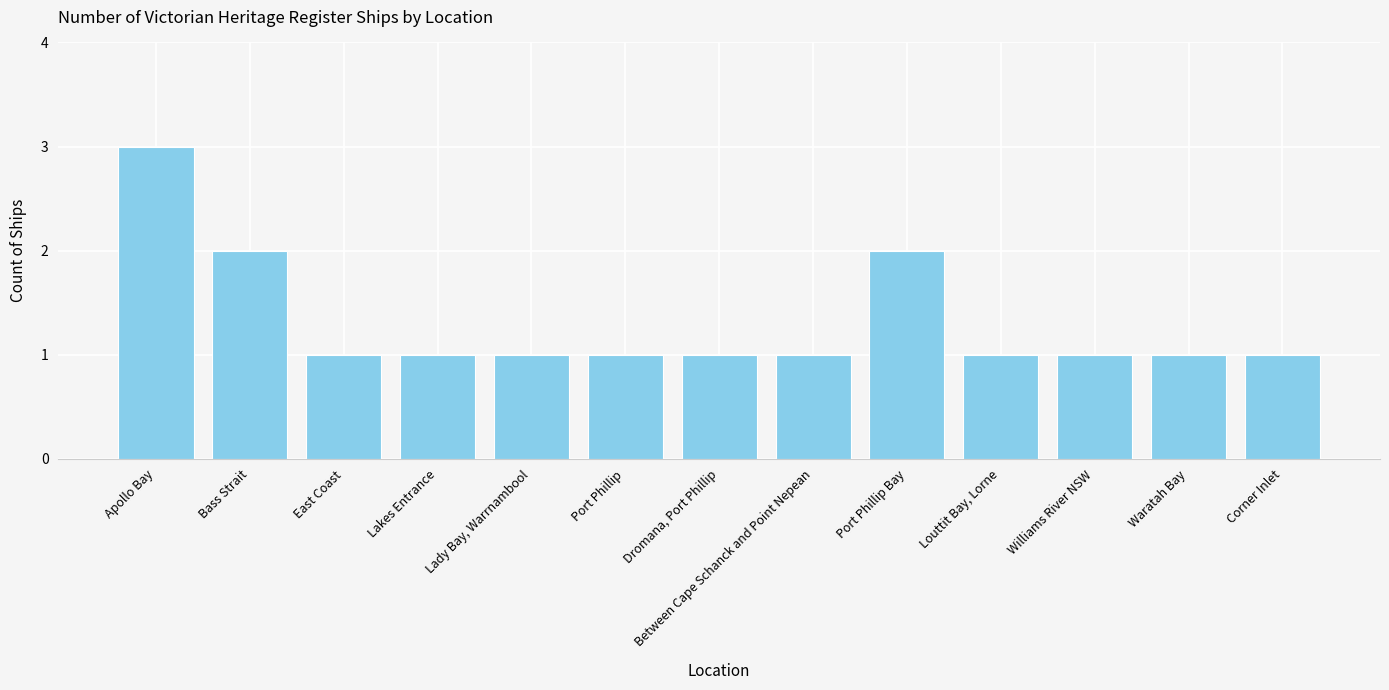

How many bars are there in total?

13